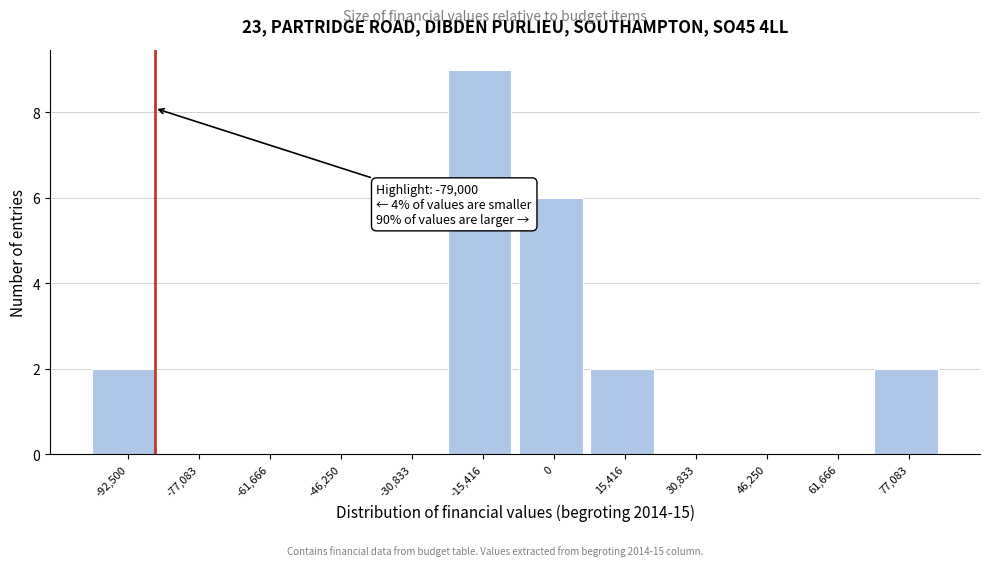

Approximately how many times larger is the value at 0 compared to 15,416?

3.0